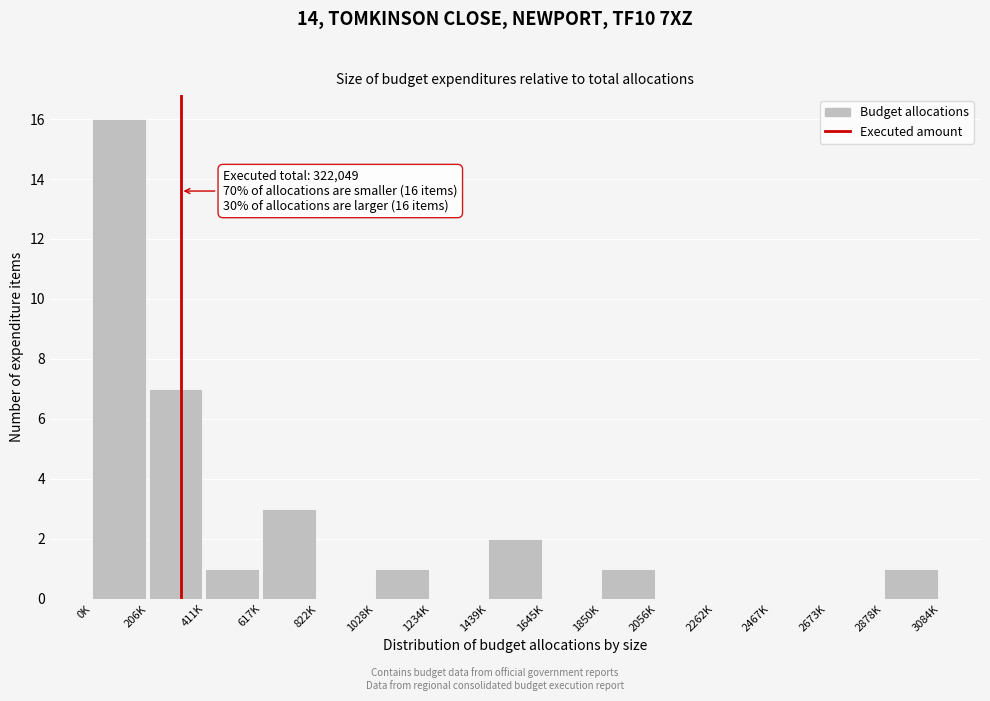

Reading left to right, extract all data points from this chart.

0K=16	206K=7	411K=1	617K=3	822K=0	1028K=1	1234K=0	1439K=2	1645K=0	1850K=1	2056K=0	2262K=0	2467K=0	2673K=0	2878K=1